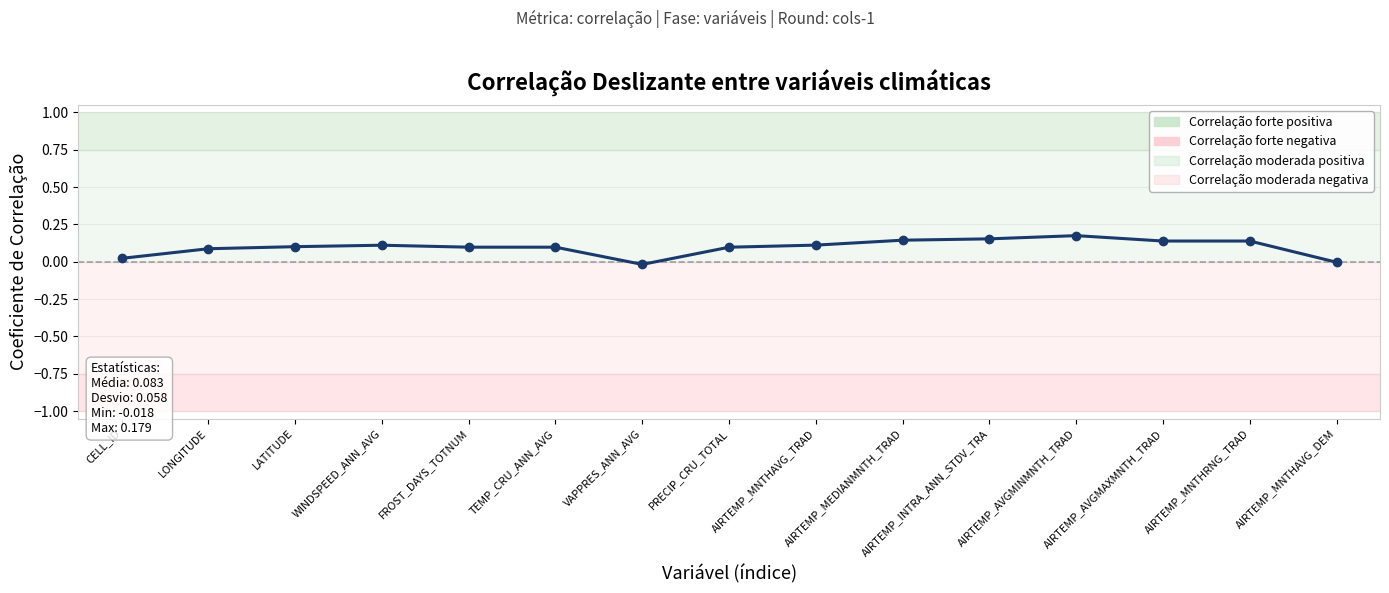

How many interior local valleys (lower than both neighbors) does the data have?

3